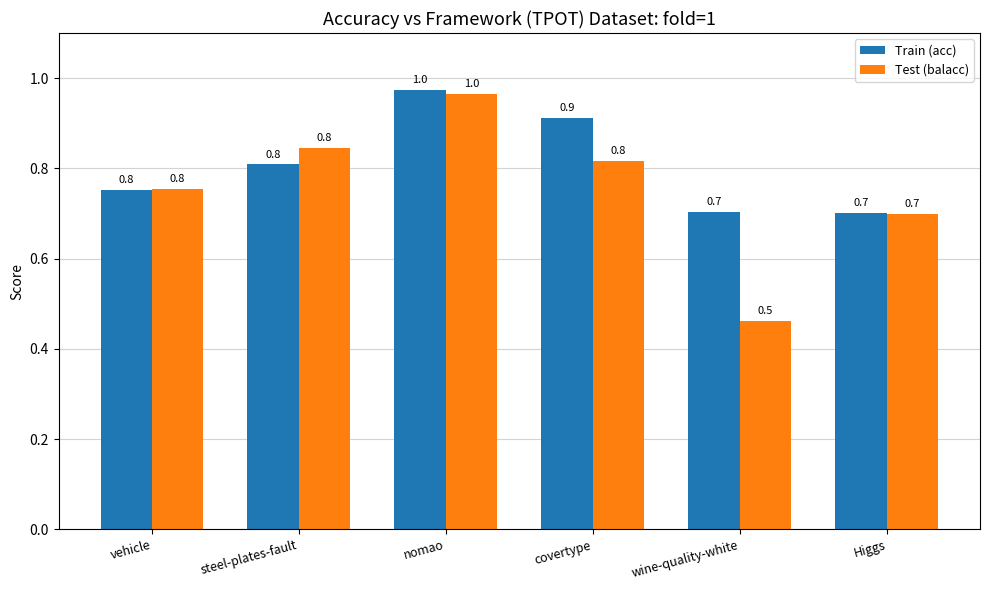

What is the label of the 3rd bar from the right?

covertype